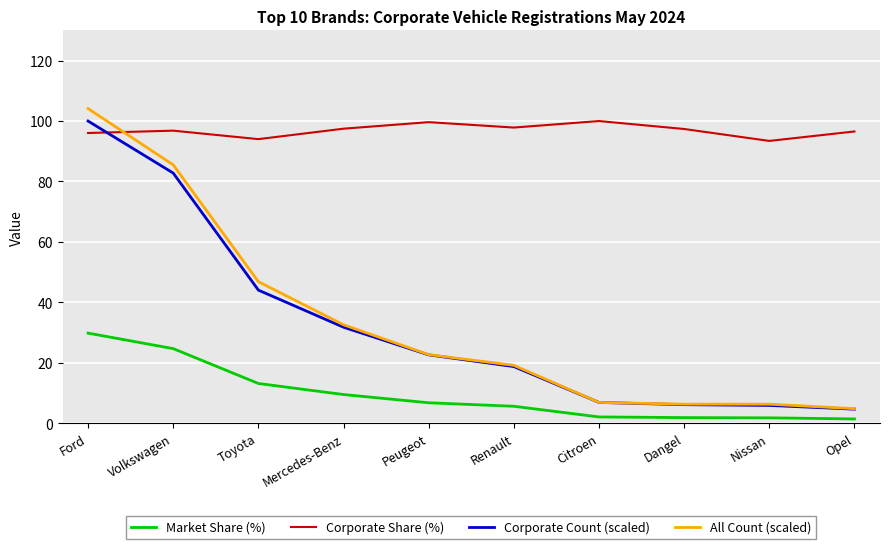

Where is Market Share (%) nearest to the value 15?

Toyota